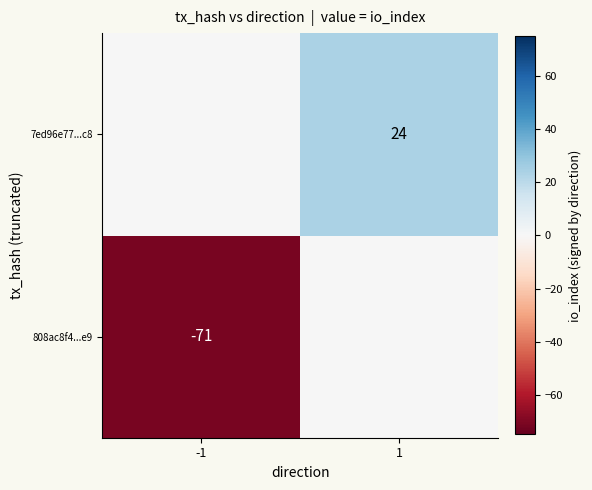

Is the value of 808ac8f4...e9 at -1 greater than the value of 7ed96e77...c8 at 1?

No